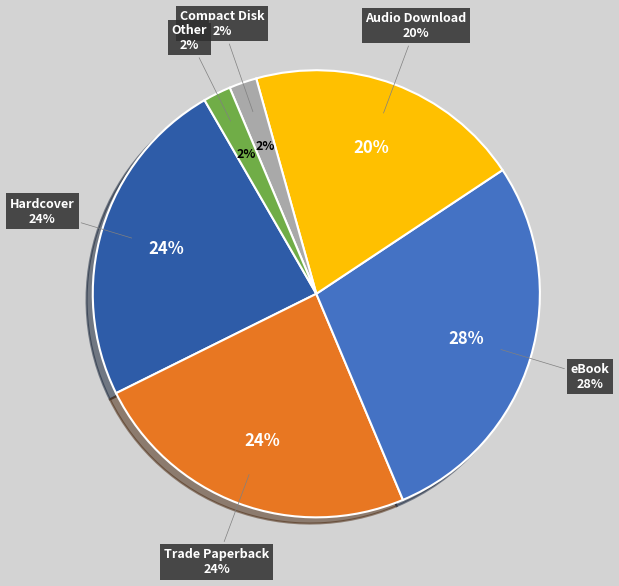

Does eBook account for over 50% of the chart?

No